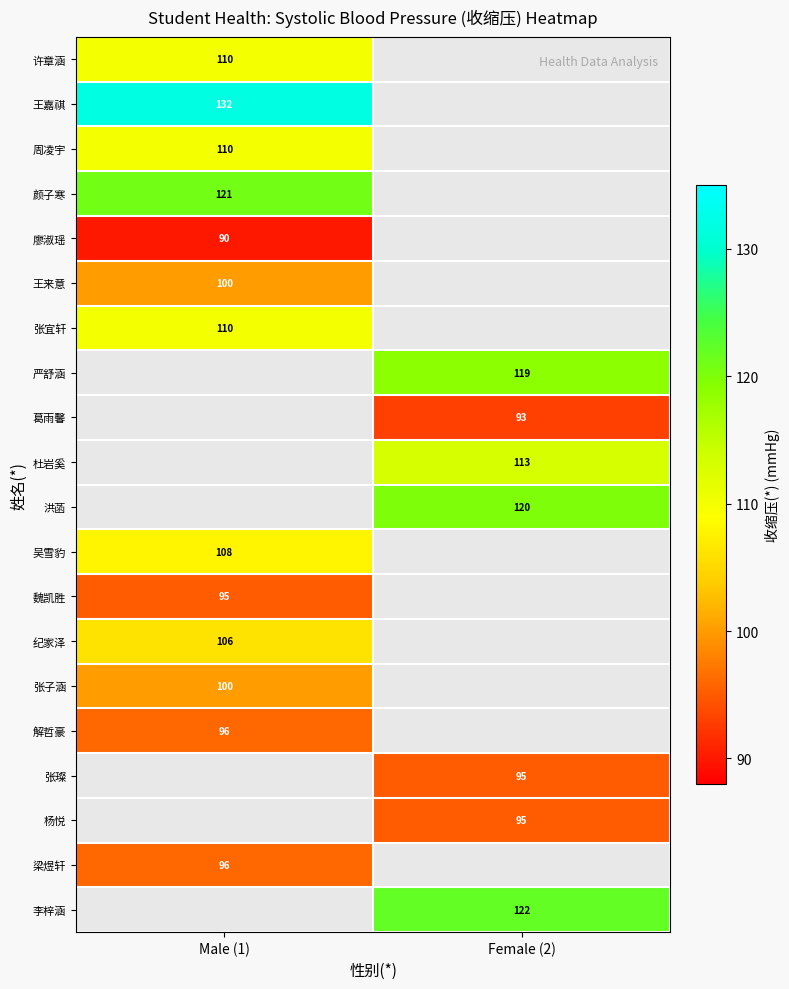

At how many categories does at least one series exceed 119?

2